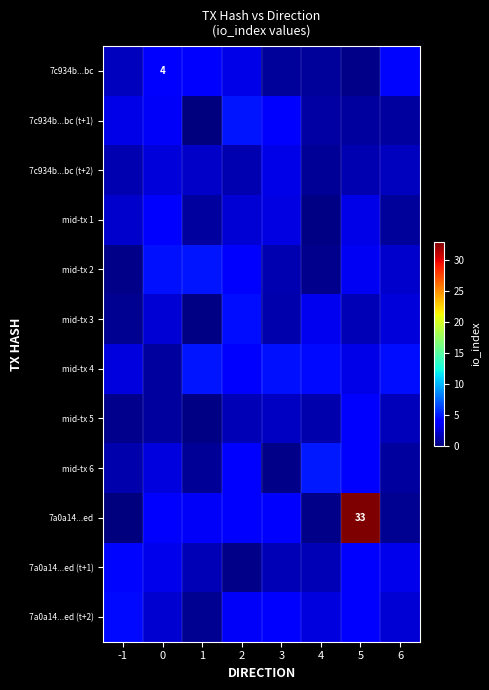

At 6, list the series in order from largest to smallest.

mid-tx 4, 7c934b...bc, 7a0a14...ed (t+1), mid-tx 3, 7a0a14...ed (t+2), mid-tx 2, 7c934b...bc (t+2), mid-tx 5, mid-tx 6, 7c934b...bc (t+1), mid-tx 1, 7a0a14...ed